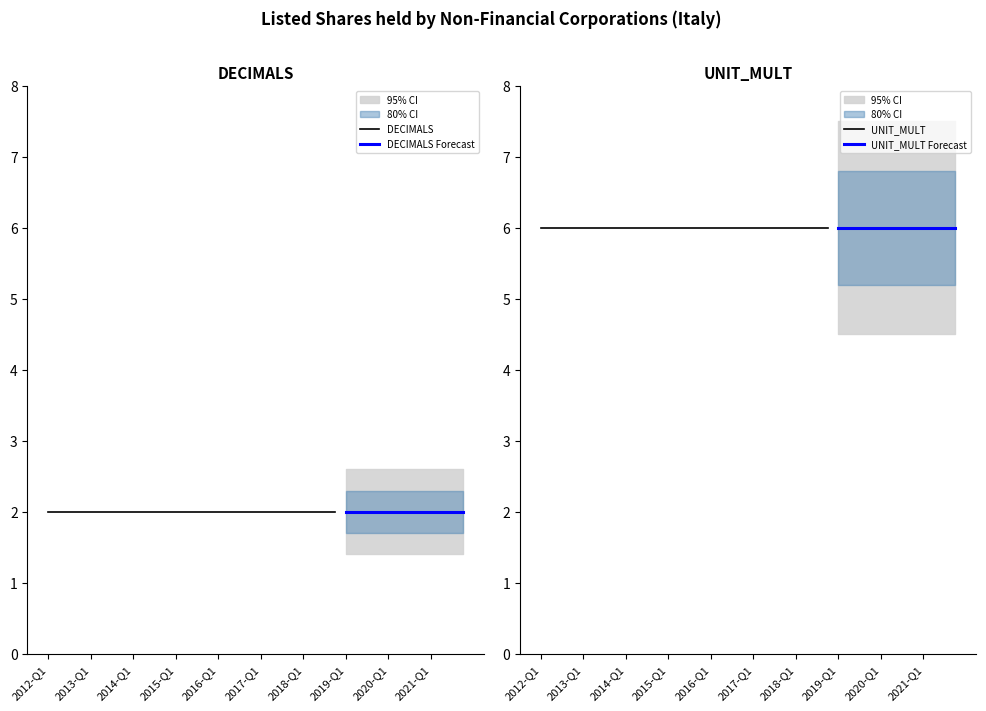

List the series in order of their overall mean, highest first.

UNIT_MULT, DECIMALS